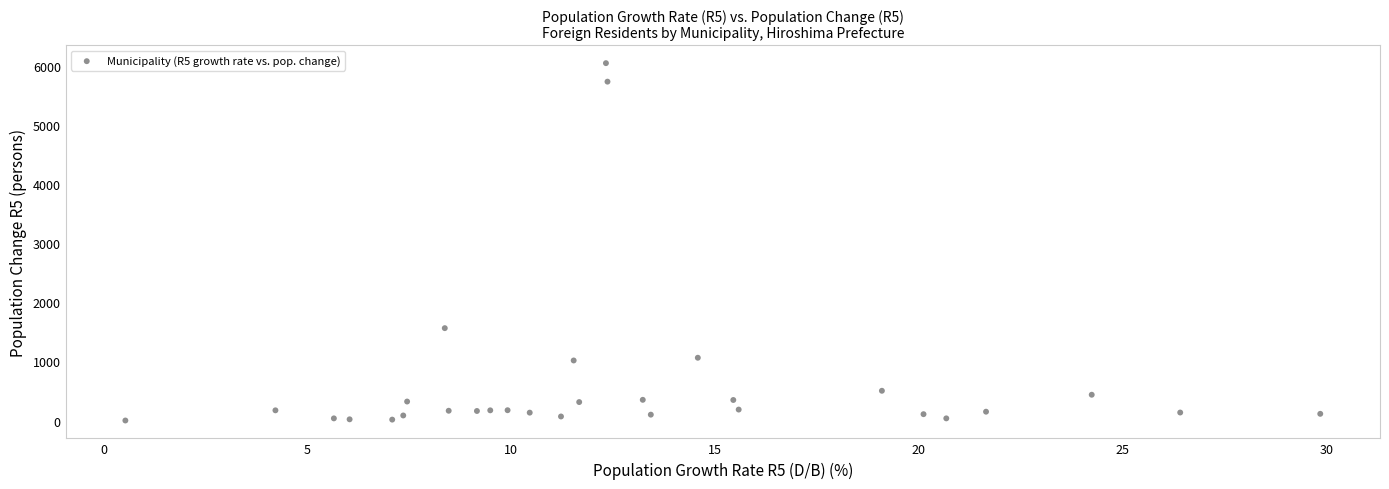

What Y value in the scatter plot is closest to 3025?

1564